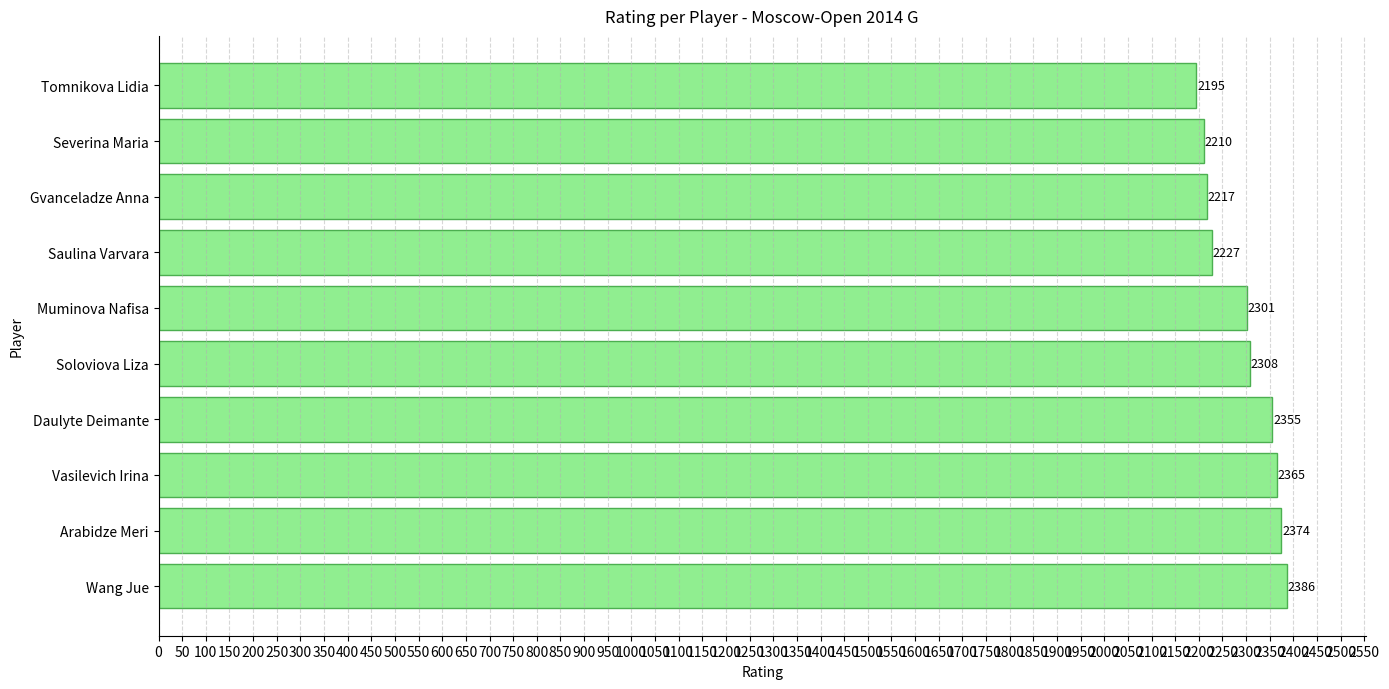

Does the chart contain stacked bars?

No